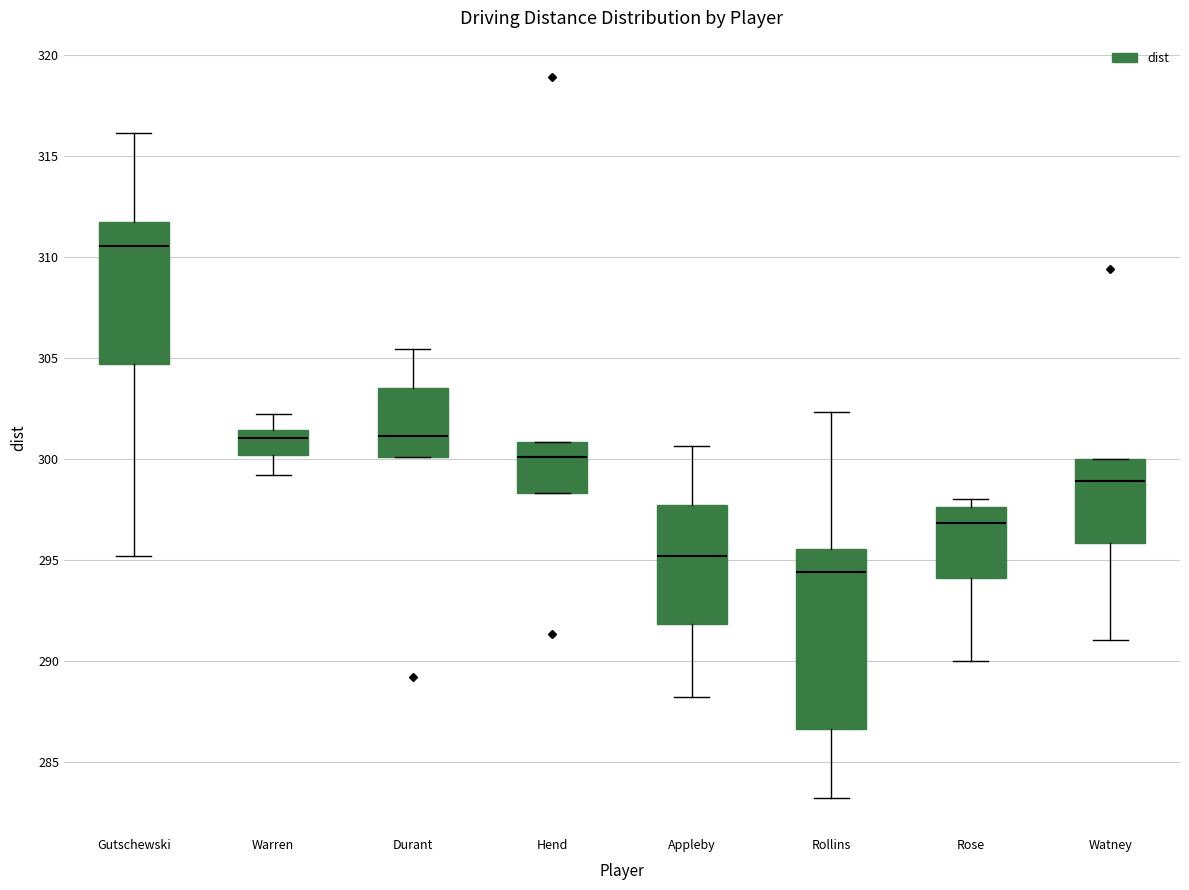

Where is the lower edge of the box for Warren on the y-axis? The values are not printed on the chart, so give them approximately, as read against the axis.

300.0